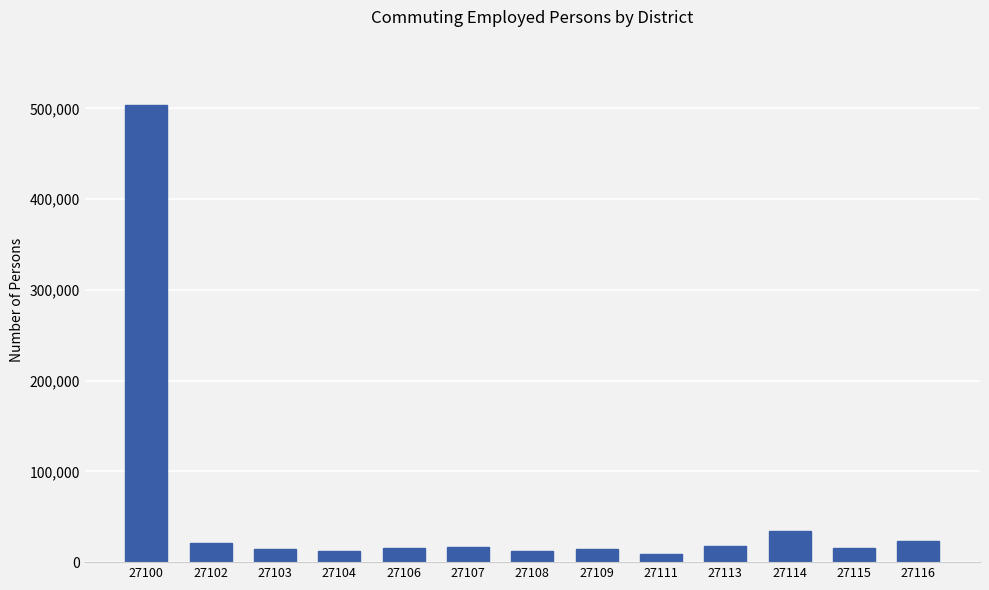

At which label is the value closest to 256216?

27114